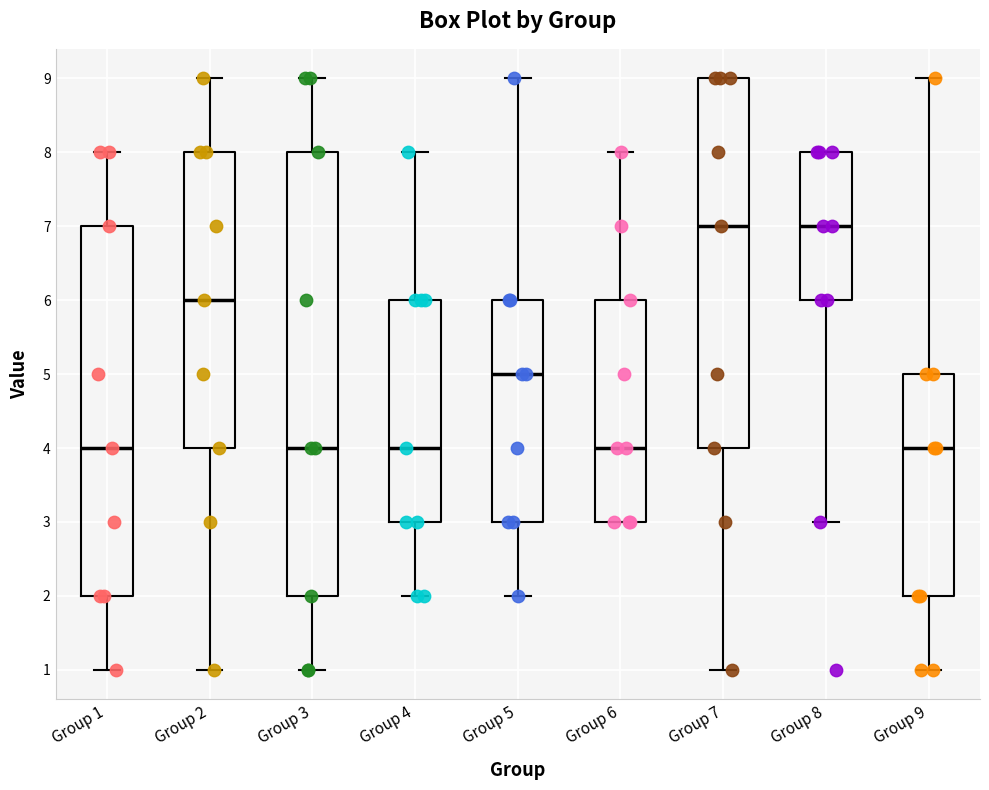

Reading left to right, transcribe this box plot: for each box, give where its median line is, the range the box spans, and where its two whiskers end, as read against the y-axis. The values are not printed on the chart, so give them approximately, as read against the axis.

Group 1: median 4, box 2 to 7, whiskers 1 to 8
Group 2: median 6, box 4 to 8, whiskers 1 to 9
Group 3: median 4, box 2 to 8, whiskers 1 to 9
Group 4: median 4, box 3 to 6, whiskers 2 to 8
Group 5: median 5, box 3 to 6, whiskers 2 to 9
Group 6: median 4, box 3 to 6, whiskers 3 to 8
Group 7: median 7, box 4 to 9, whiskers 1 to 9
Group 8: median 7, box 6 to 8, whiskers 3 to 8
Group 9: median 4, box 2 to 5, whiskers 1 to 9